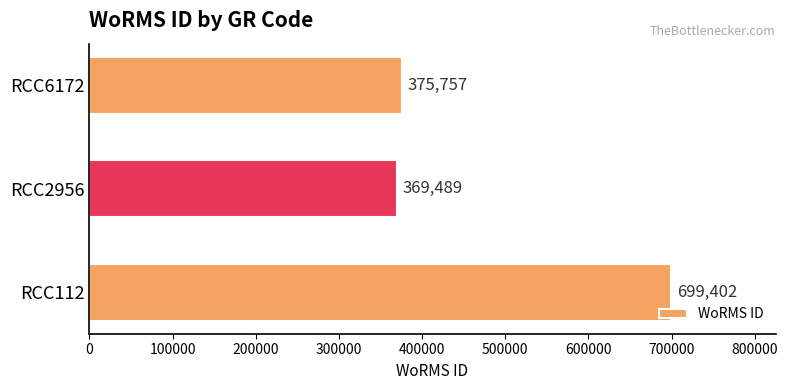

Which label corresponds to the smallest value in the chart?

RCC2956